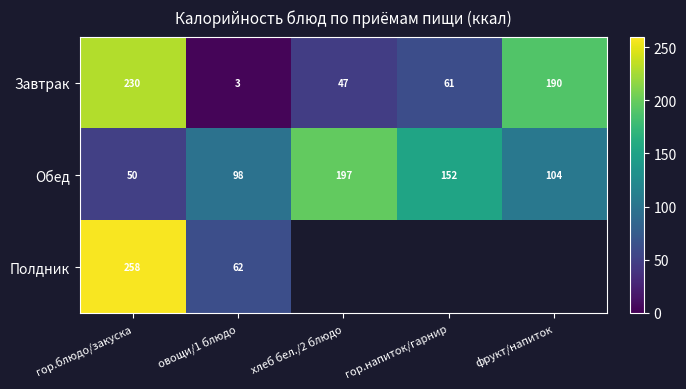

List the labels in order of Обед value, largest first.

хлеб бел./2 блюдо, гор.напиток/гарнир, фрукт/напиток, овощи/1 блюдо, гор.блюдо/закуска